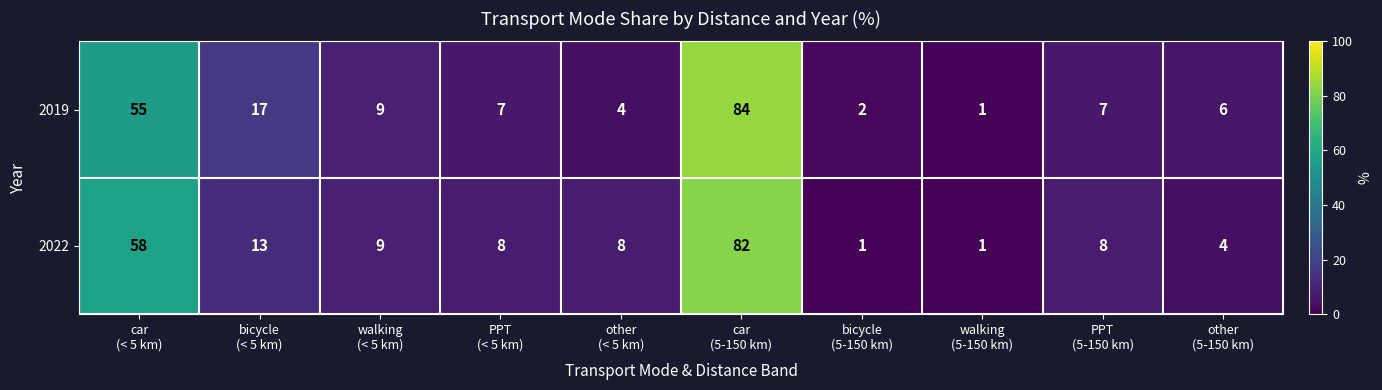

What is the difference between the second highest and minimum values in the 2022 series?

57